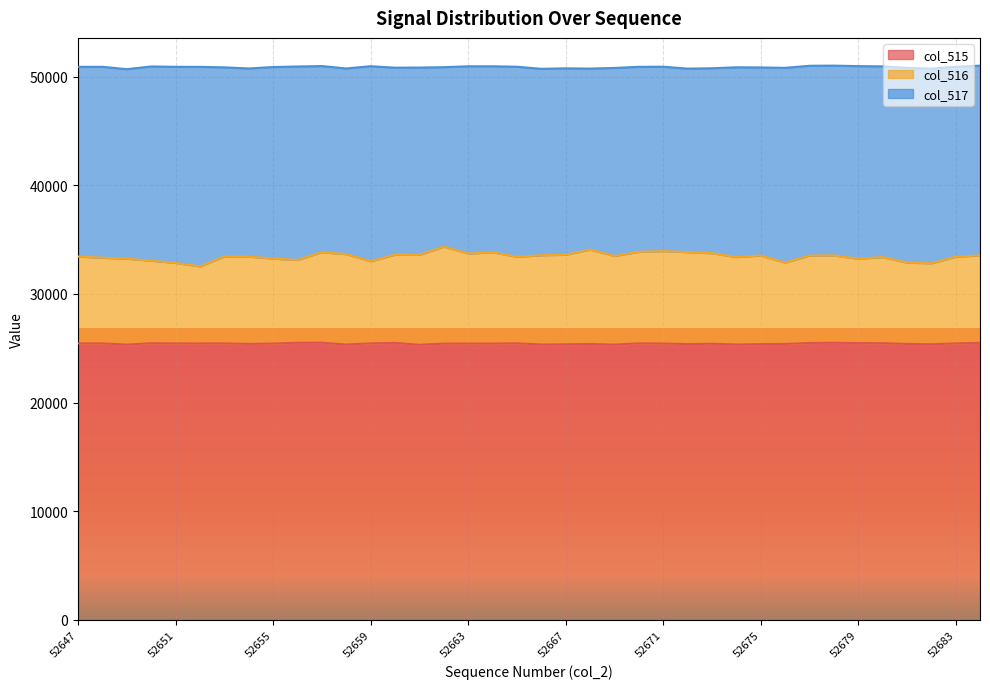

What is the minimum value for col_515?

25323